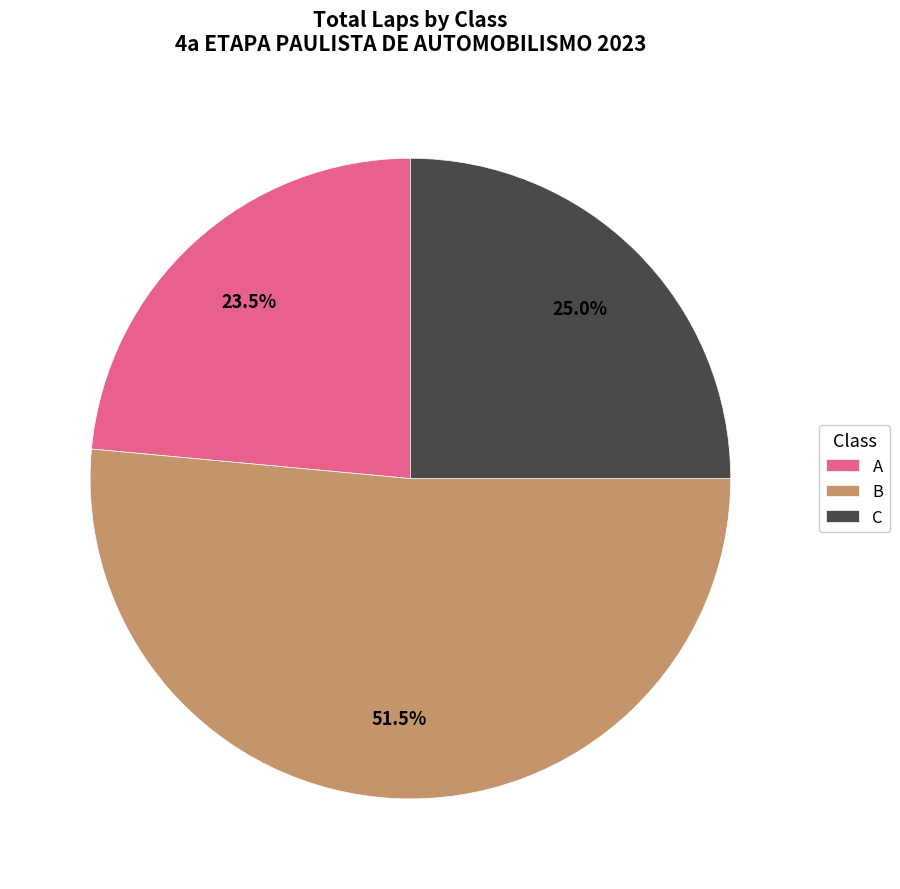

What is the largest slice in the pie chart?

B